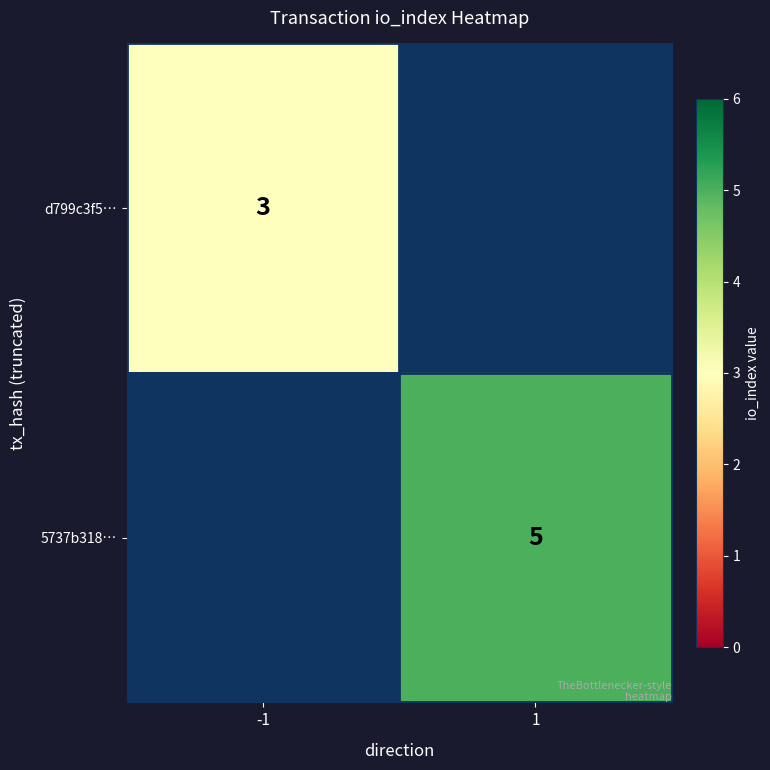

True or false: 5737b318… has a value of 2 at 1.

False